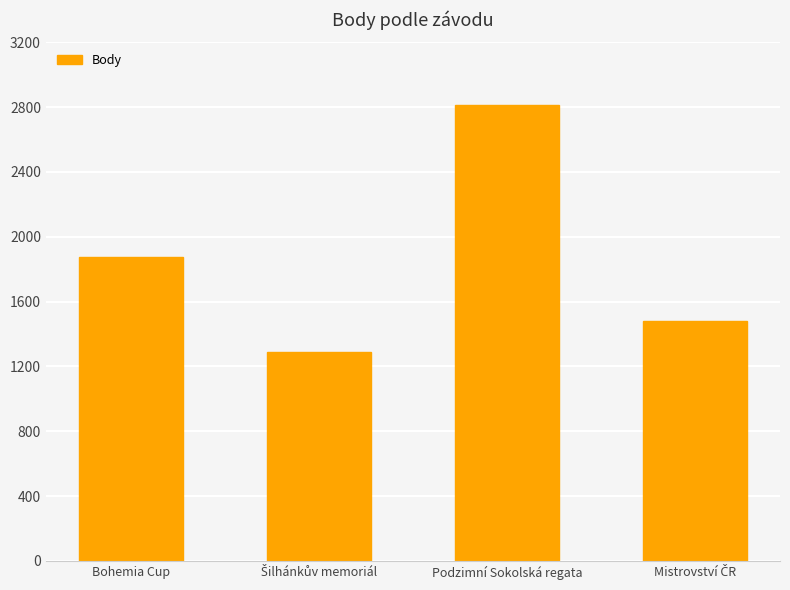

What is the sum of all values?

7462